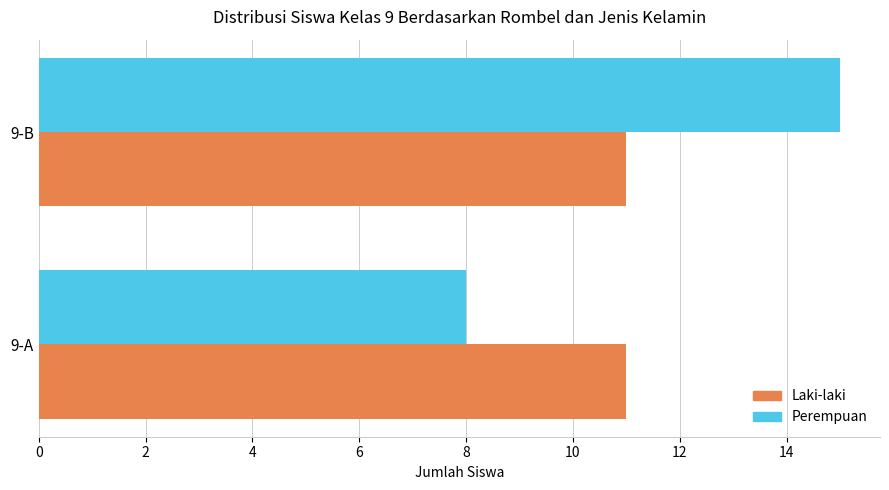

Is it true that Perempuan equals 8 at 9-A?

True